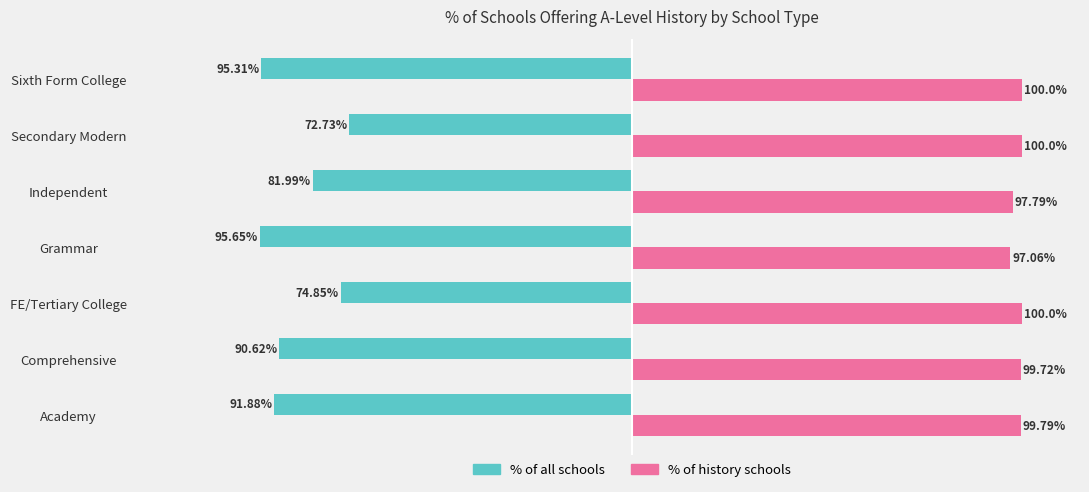

Which series has the largest range (max minus min)?

% of all schools